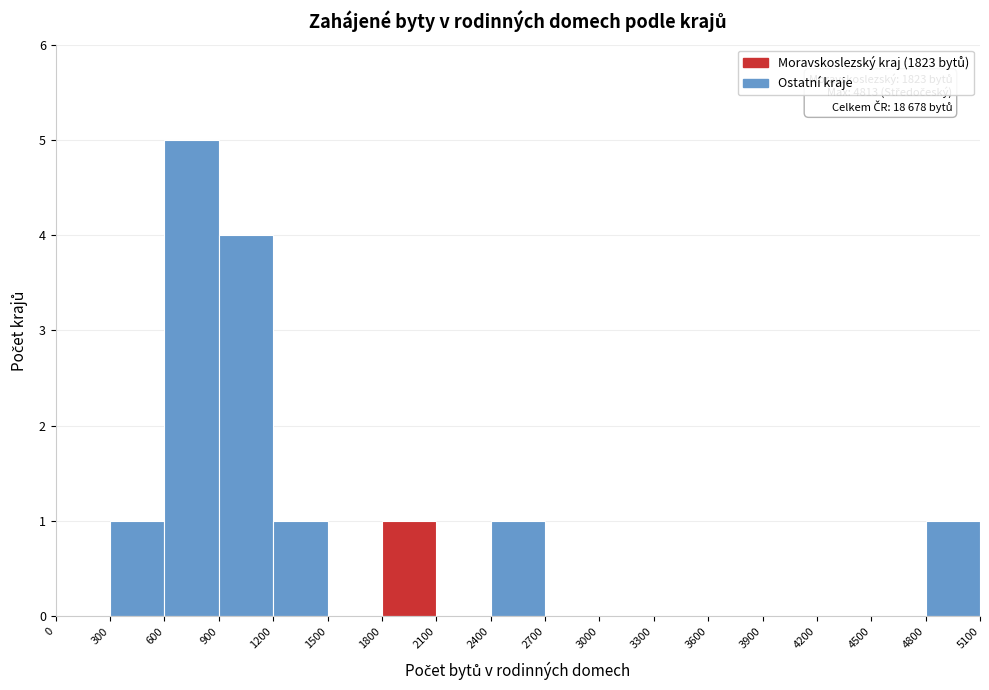

Over which range of the x-axis is the bar tallest?

600 to 900